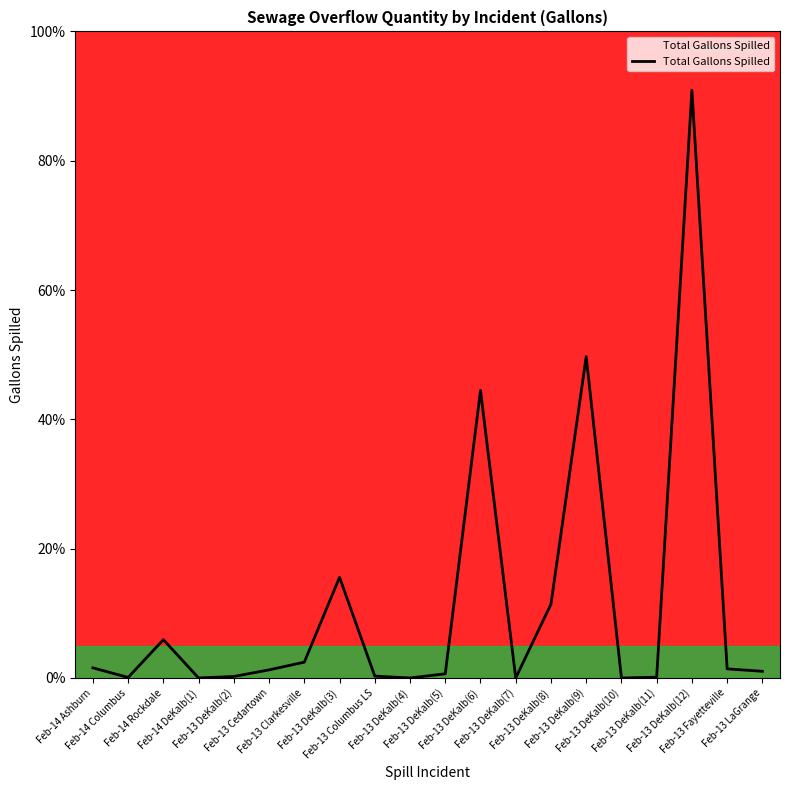

The value at Feb-13 DeKalb(10) is 0.0. True or false?

True